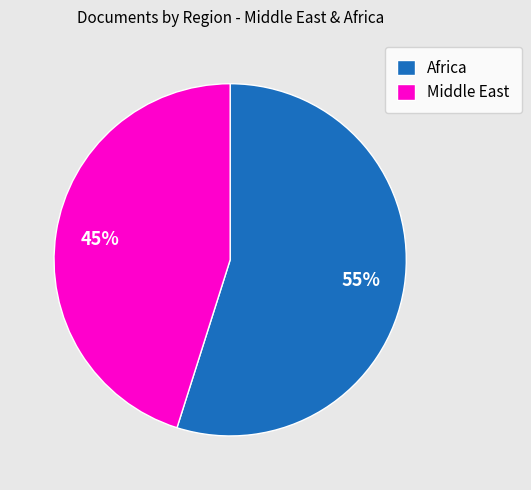

Is there a majority slice in this chart?

Yes